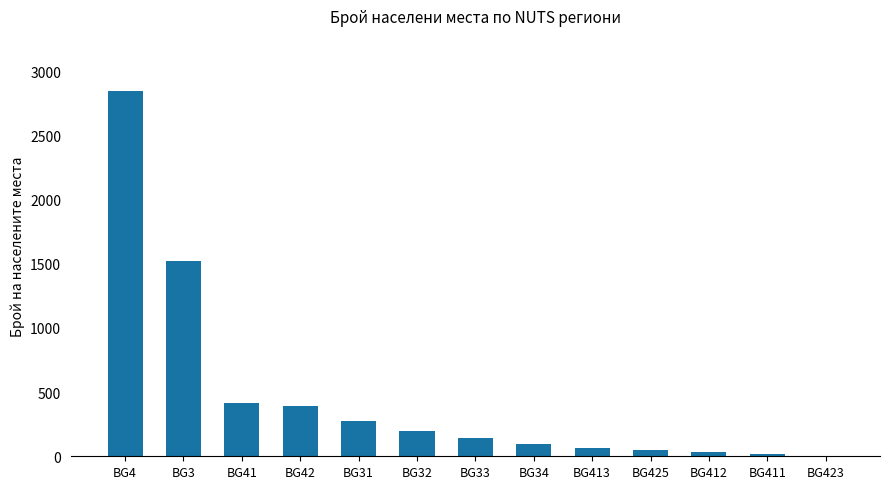

Is it true that the value at BG425 is 45?

True